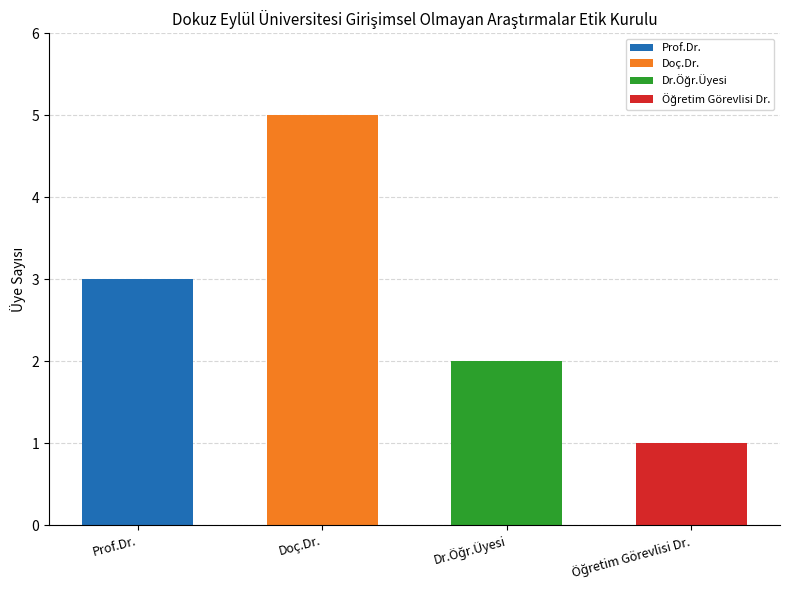

What is the label of the 4th bar from the left?

Öğretim Görevlisi Dr.